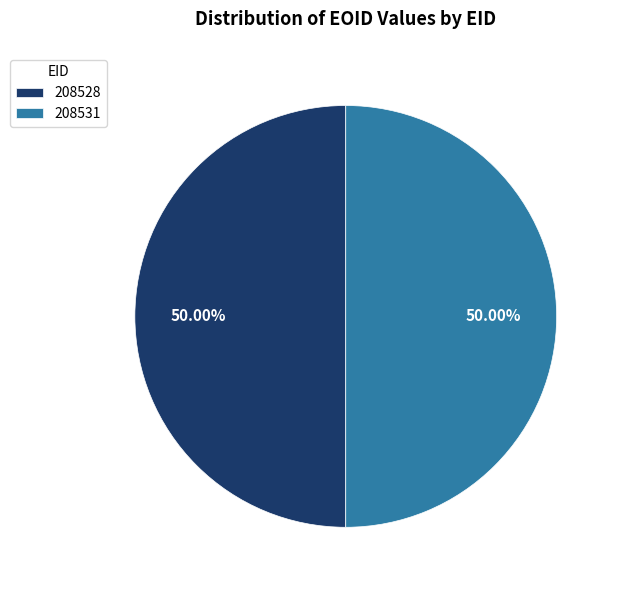

What percentage is the 208531 slice, to the nearest percent?

50%